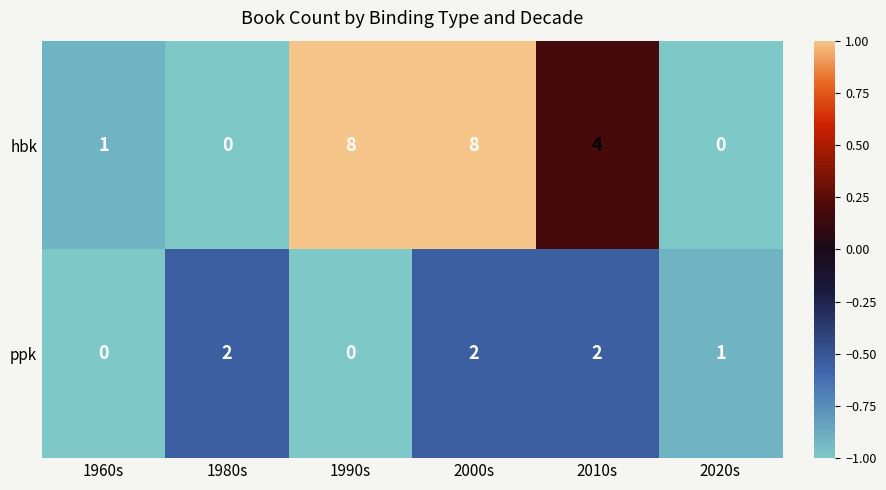

Which series has the largest range (max minus min)?

hbk